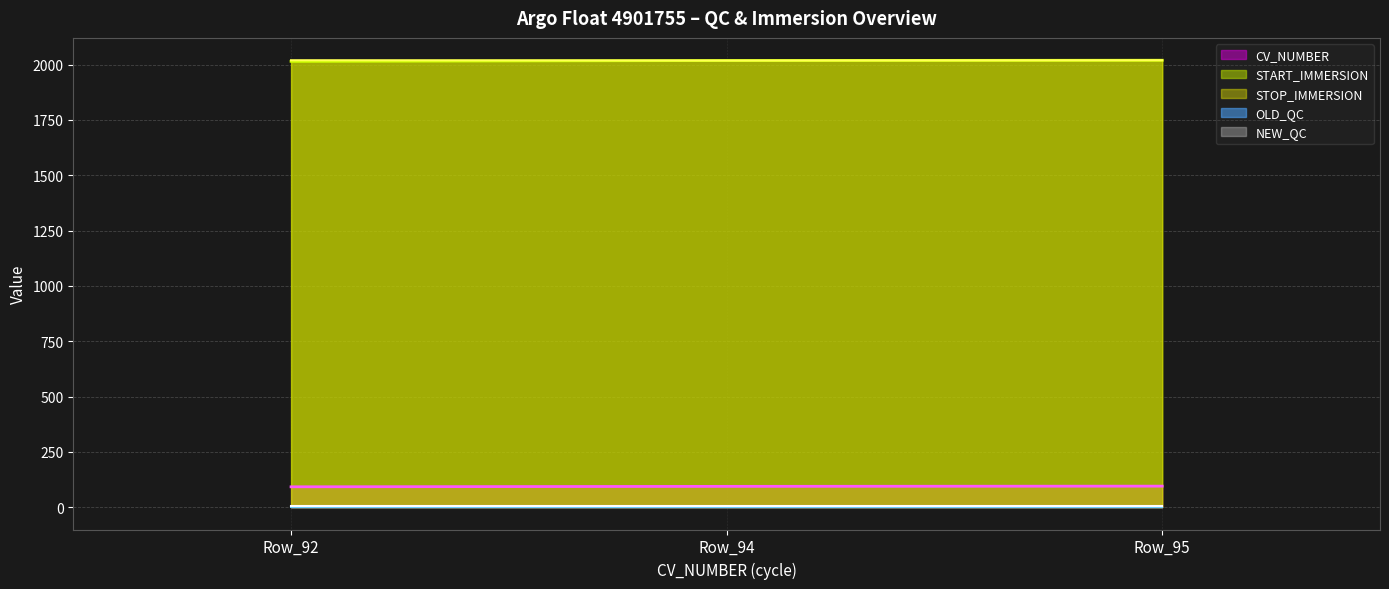

What is the spread (max minus min) of values at Row_92?

2019.1